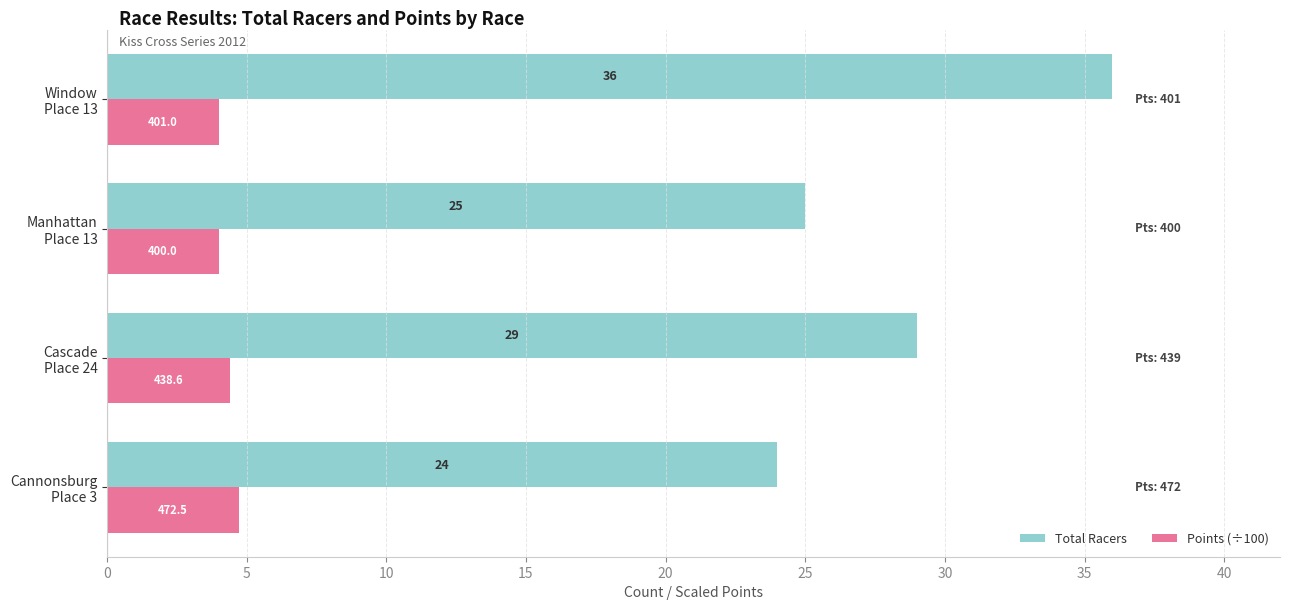

Rank the series by their maximum value, from lowest to highest.

Points (÷100), Total Racers